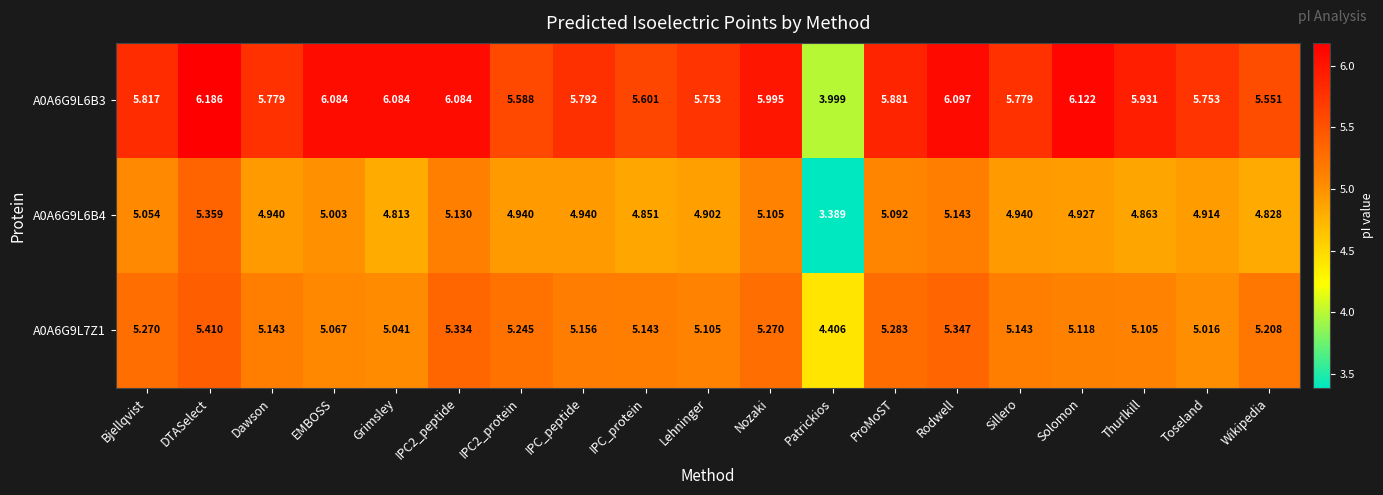

Which label corresponds to the largest value in the chart?

DTASelect